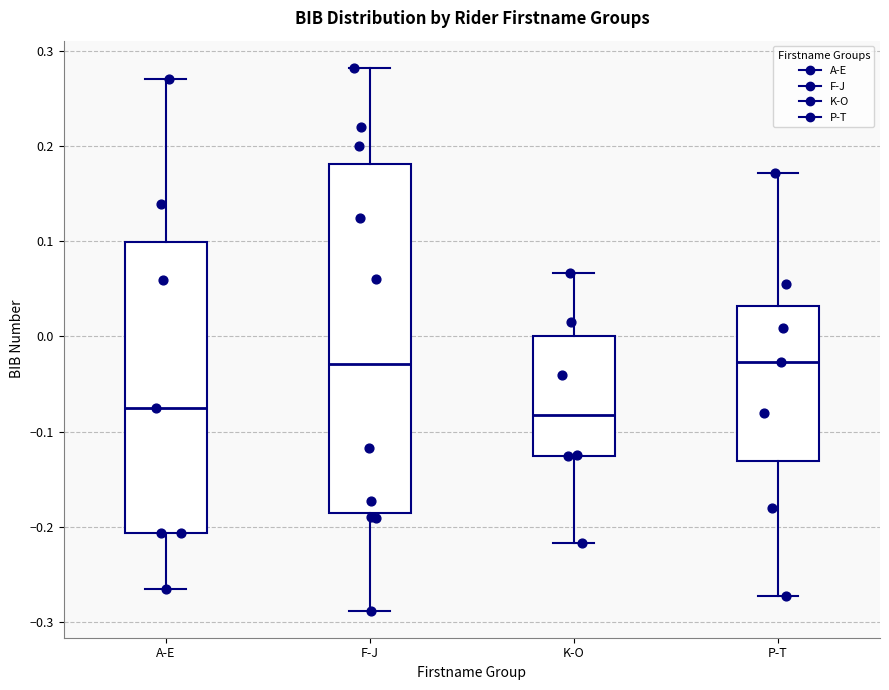

Where does the lower whisker of the box for K-O end on the y-axis? The values are not printed on the chart, so give them approximately, as read against the axis.

-0.22